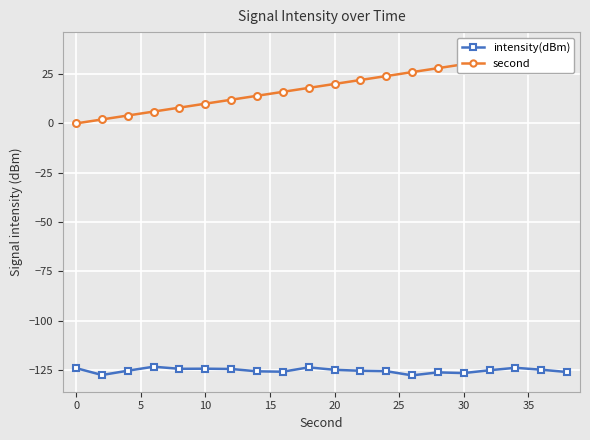

Is it true that intensity(dBm) equals -124.1 at 0?

True